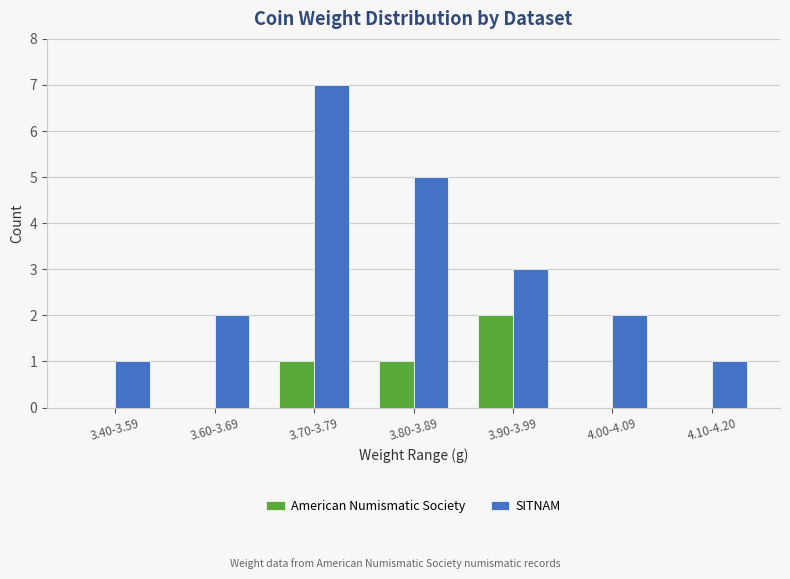

At which category is the sum across all series the highest?

3.70-3.79